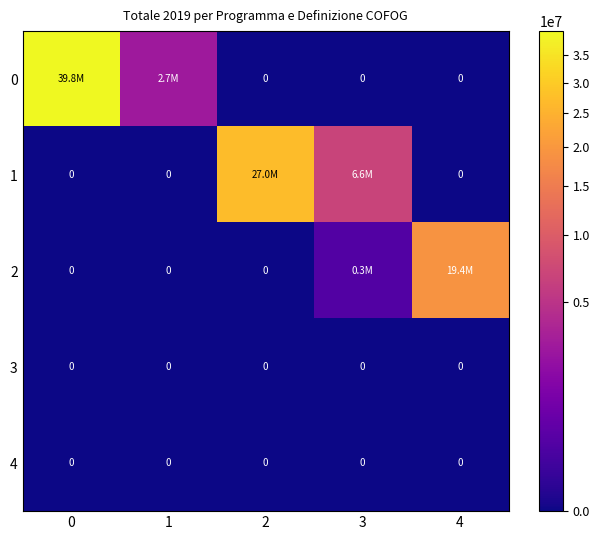

How many values in the 2 series exceed 0?

2